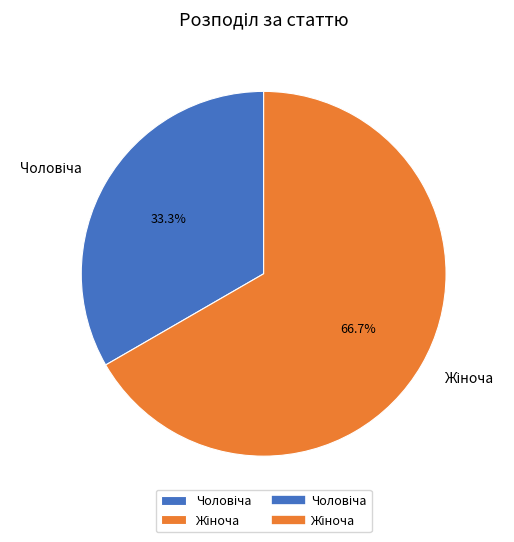

Does any single category account for the majority?

Yes